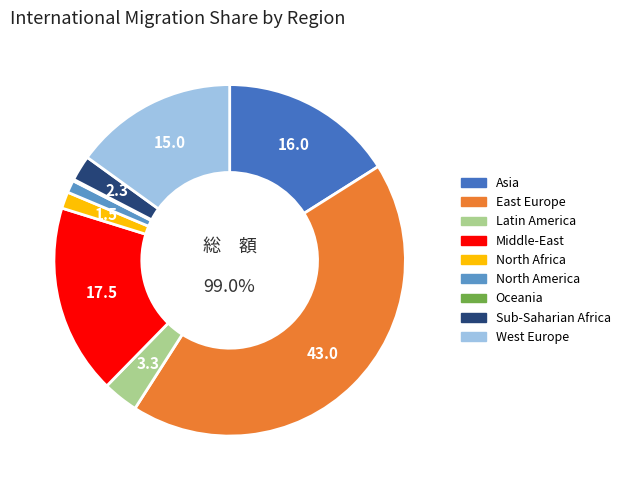

Count the number of slices in the pie.

9